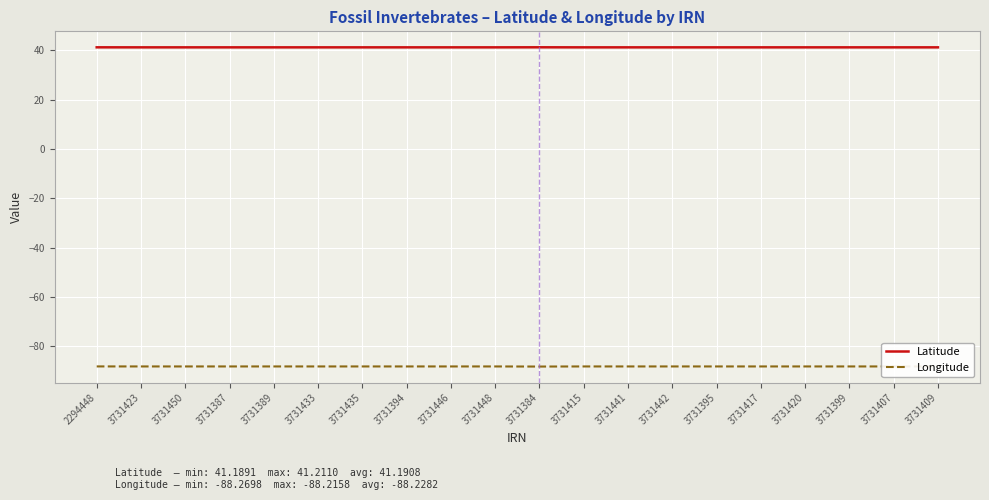

The Latitude series shows 16.9 at 3731407. True or false?

False